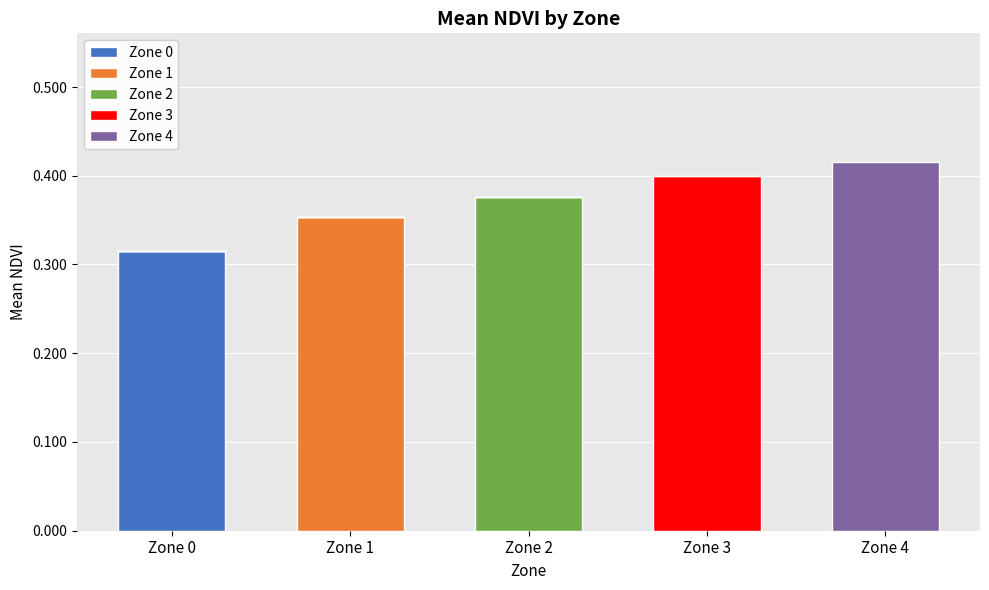

At which label does Zone 0 reach its peak?

Zone 0